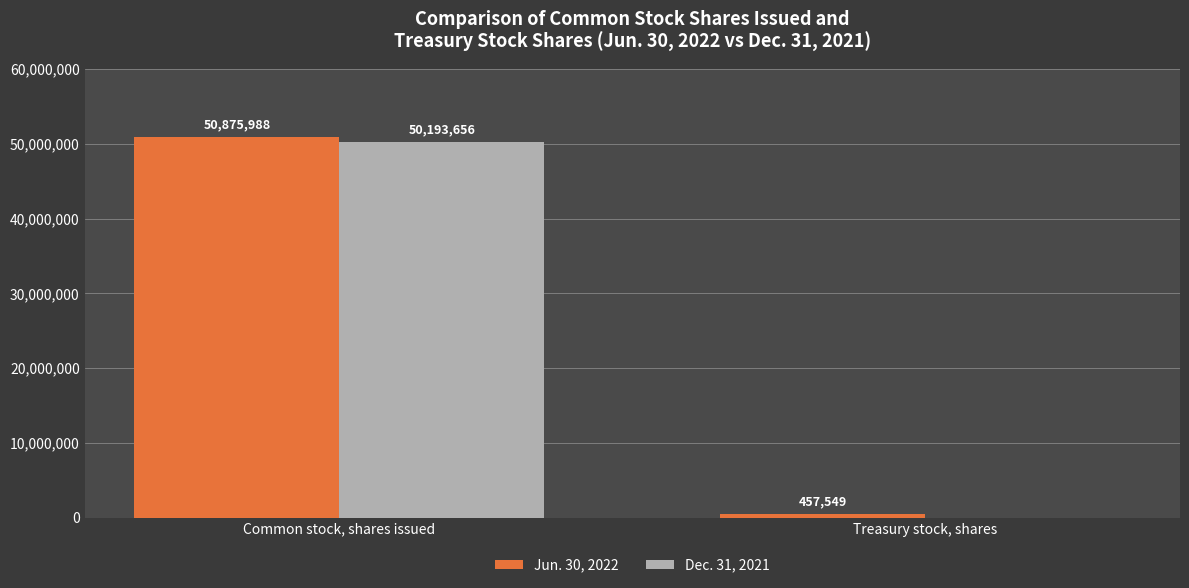

What is the highest value of the Jun. 30, 2022 series?

50875988